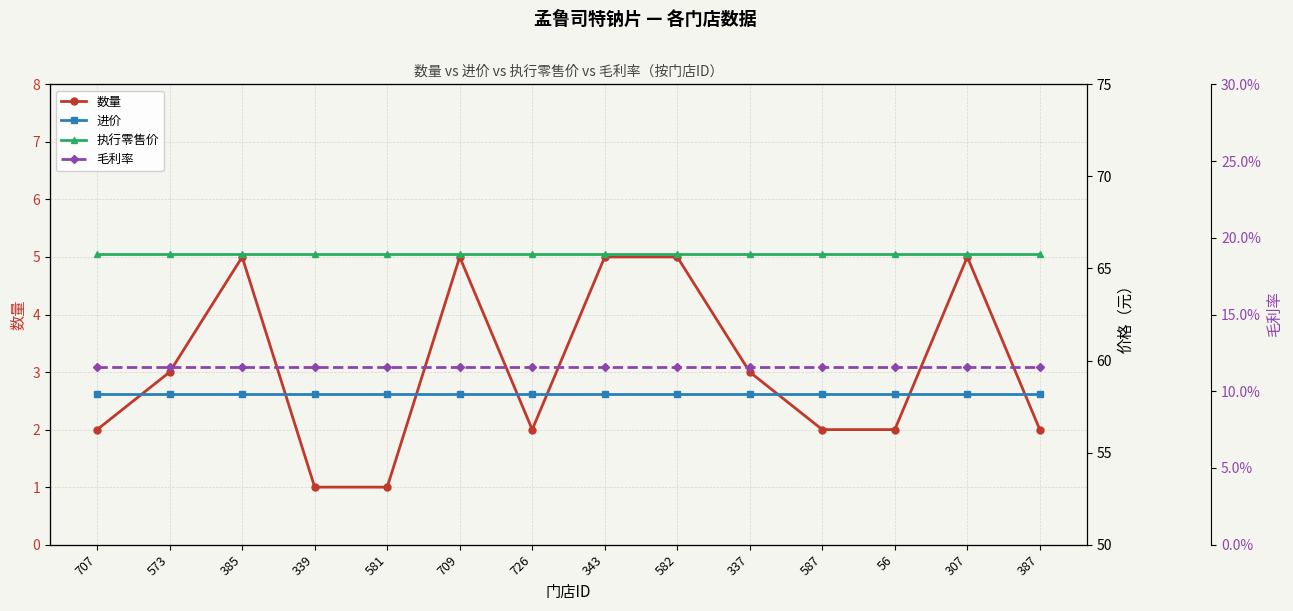

Between 343 and 337, which is larger?

343